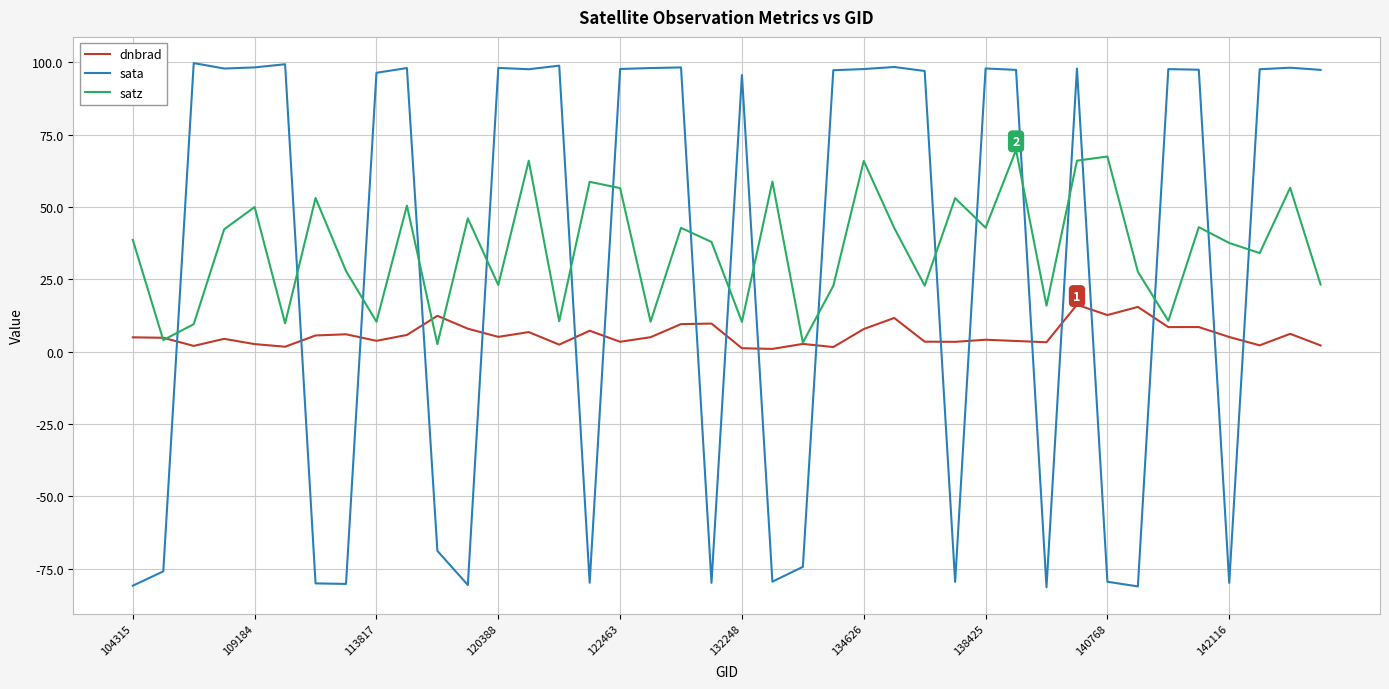

How many lines are shown in the chart?

3